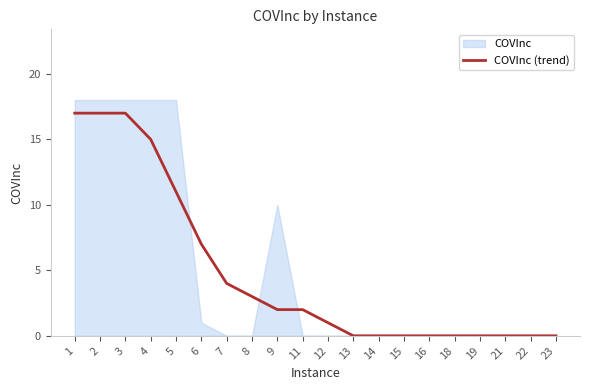

Where is the data nearest to the value 8?

6